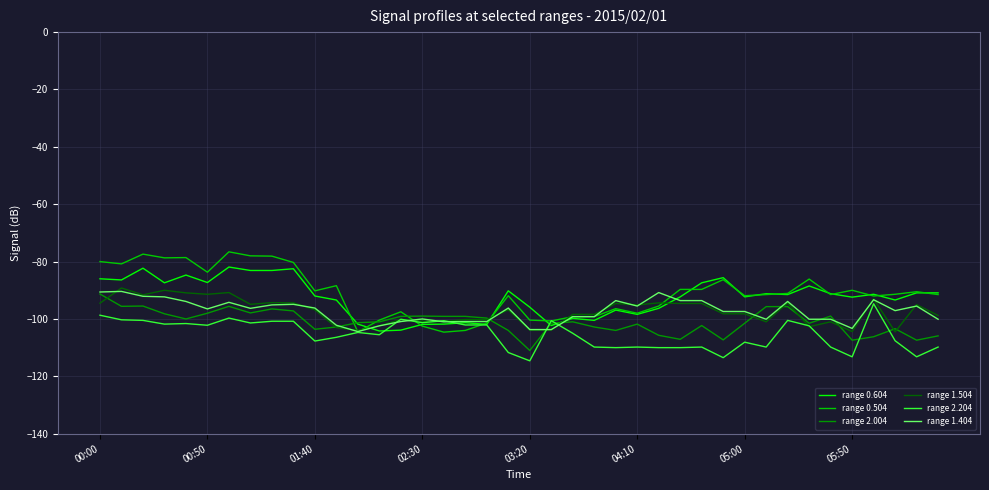

What is the average value of the range 2.204 series?

-105.3